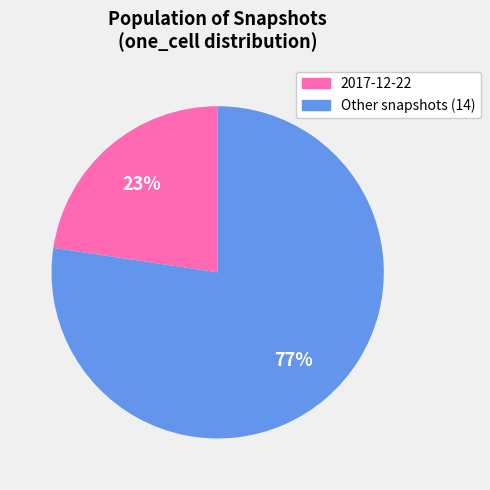

To the nearest percent, what is the average slice percentage?

50%